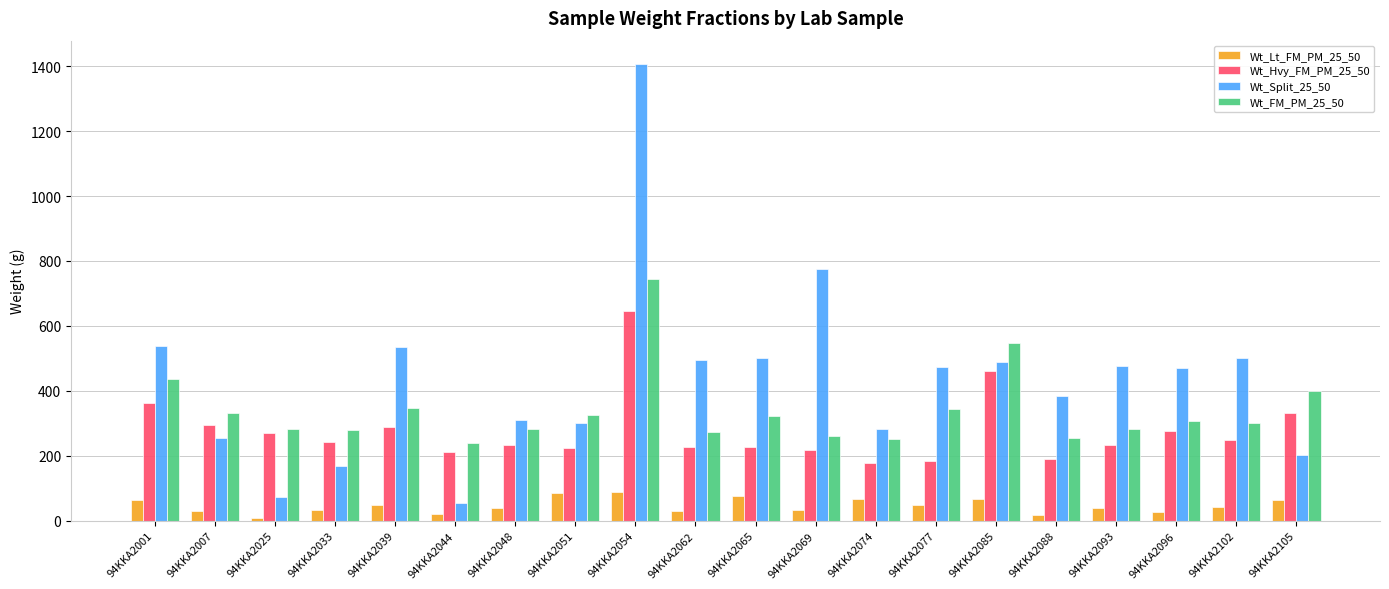

List the series in order of their overall mean, lowest first.

Wt_Lt_FM_PM_25_50, Wt_Hvy_FM_PM_25_50, Wt_FM_PM_25_50, Wt_Split_25_50